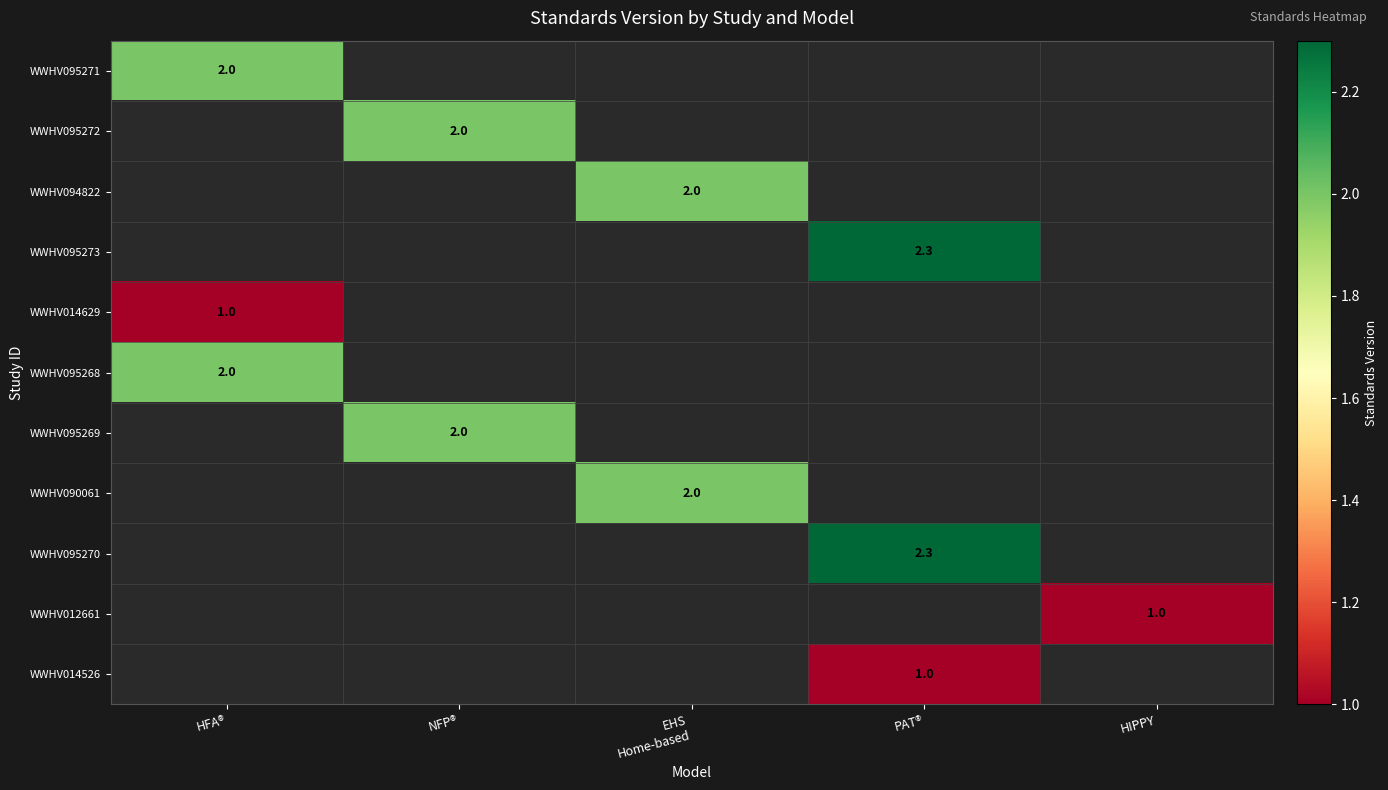

Which label corresponds to the smallest value in the chart?

HFA®